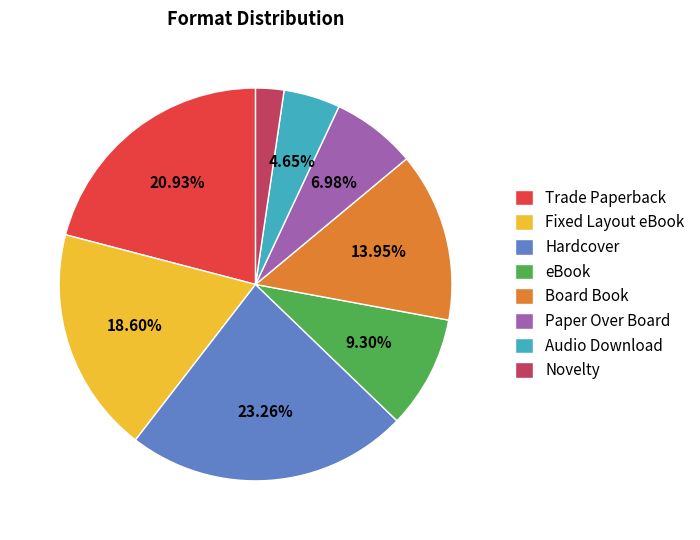

To the nearest percent, what is the combined percentage of eBook and Hardcover?

33%